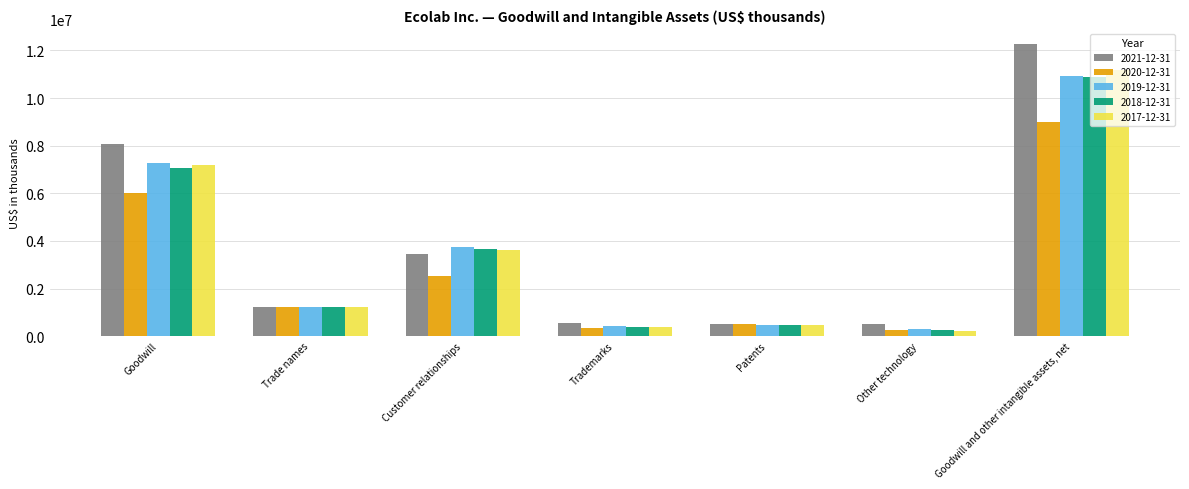

Which category has the highest value across all series?

Goodwill and other intangible assets, net